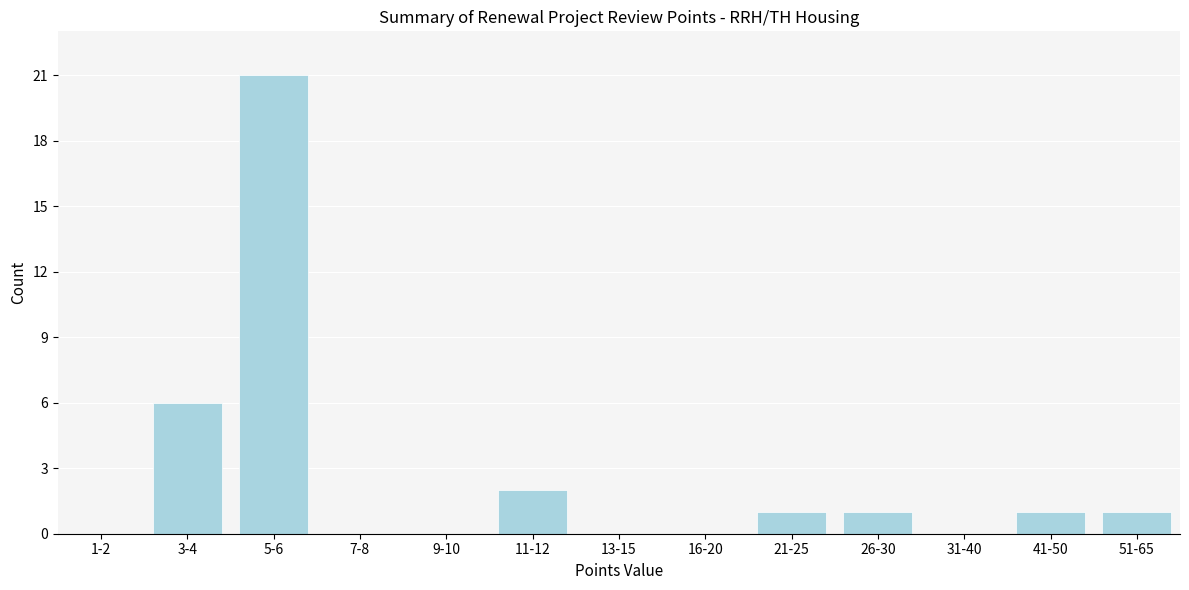

Reading left to right, list all the values displayed in this chart.

1-2=0	3-4=6	5-6=21	7-8=0	9-10=0	11-12=2	13-15=0	16-20=0	21-25=1	26-30=1	31-40=0	41-50=1	51-65=1